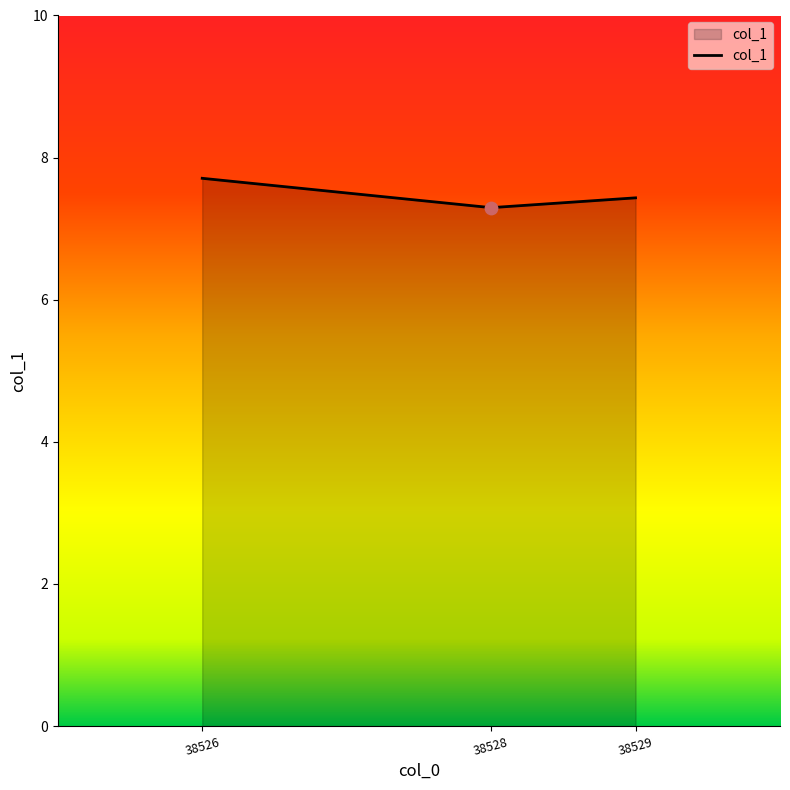

What is the ratio of the value at 38529 to the value at 38528?

1.0